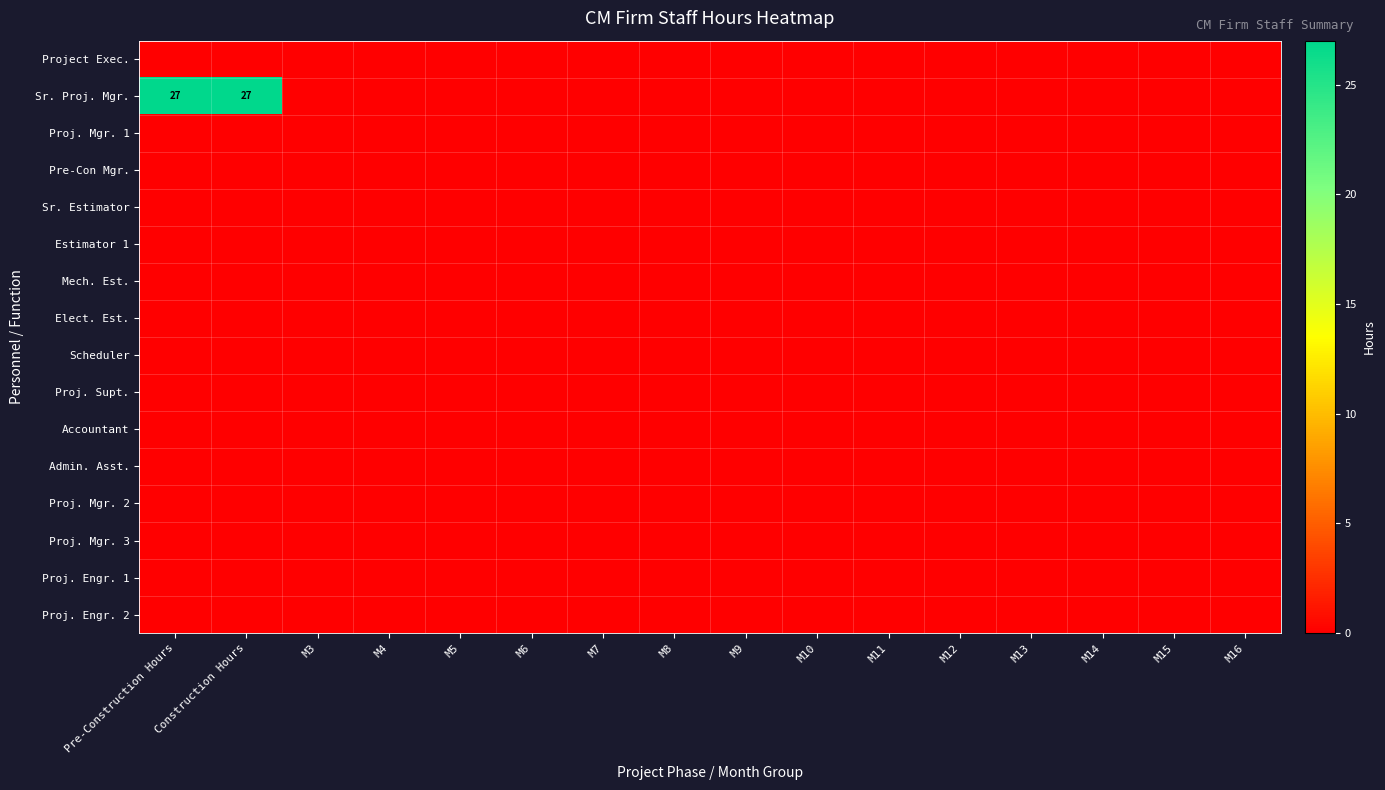

True or false: Sr. Proj. Mgr. has a value of 27 at Construction Hours.

True